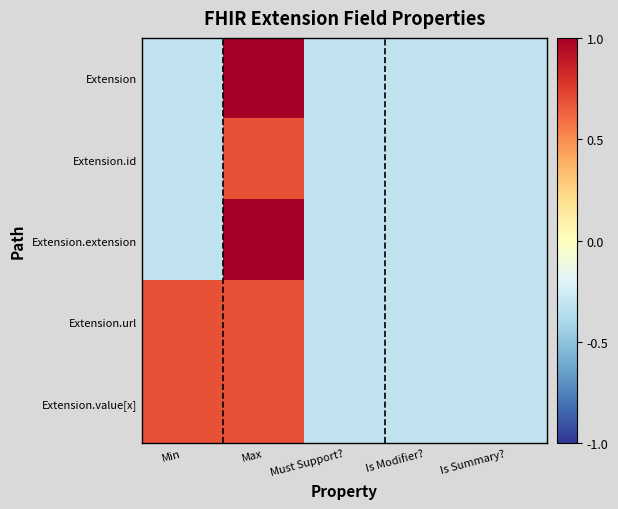

Which label corresponds to the largest value in the chart?

Max